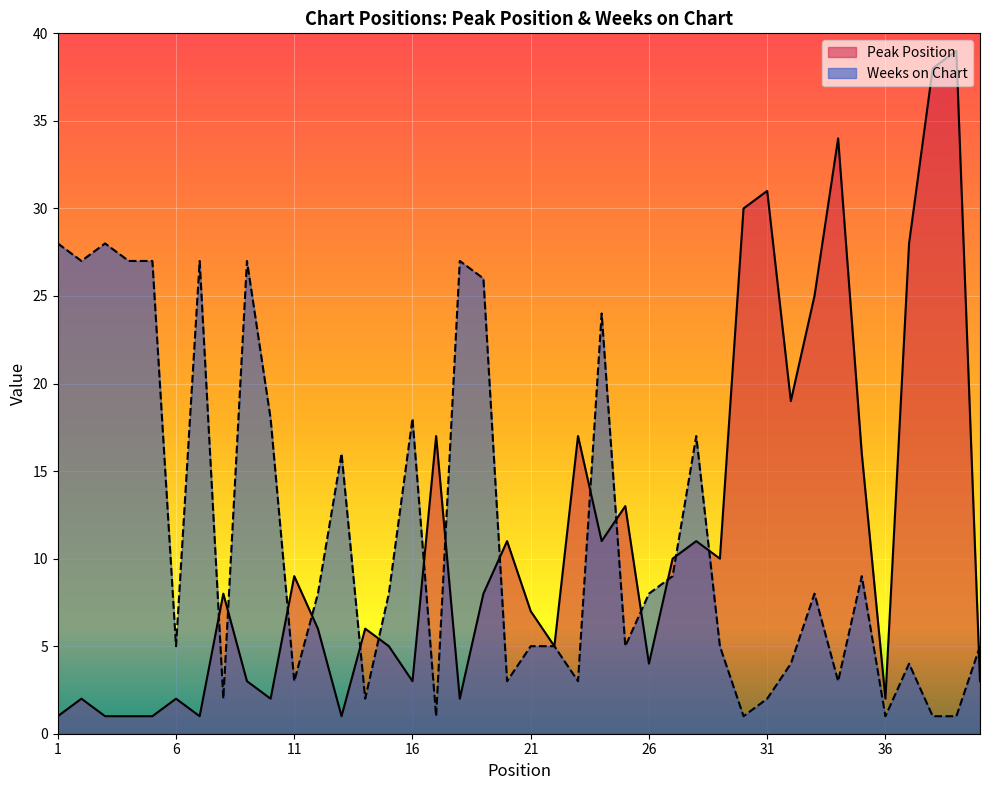

After their last crossing, which series has the higher values: Peak Position or Weeks on Chart?

Weeks on Chart